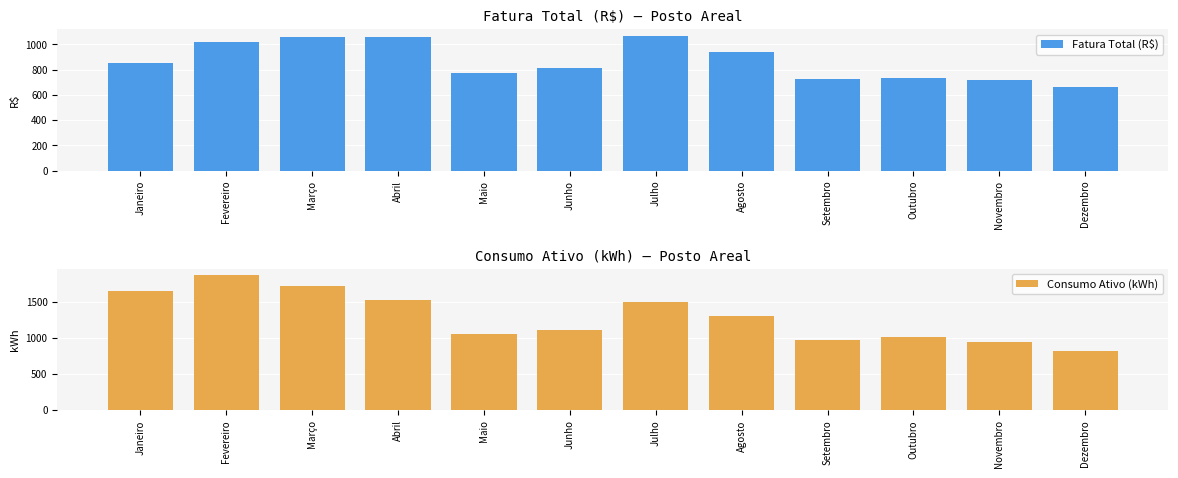

Which category has the highest value across all series?

Fevereiro